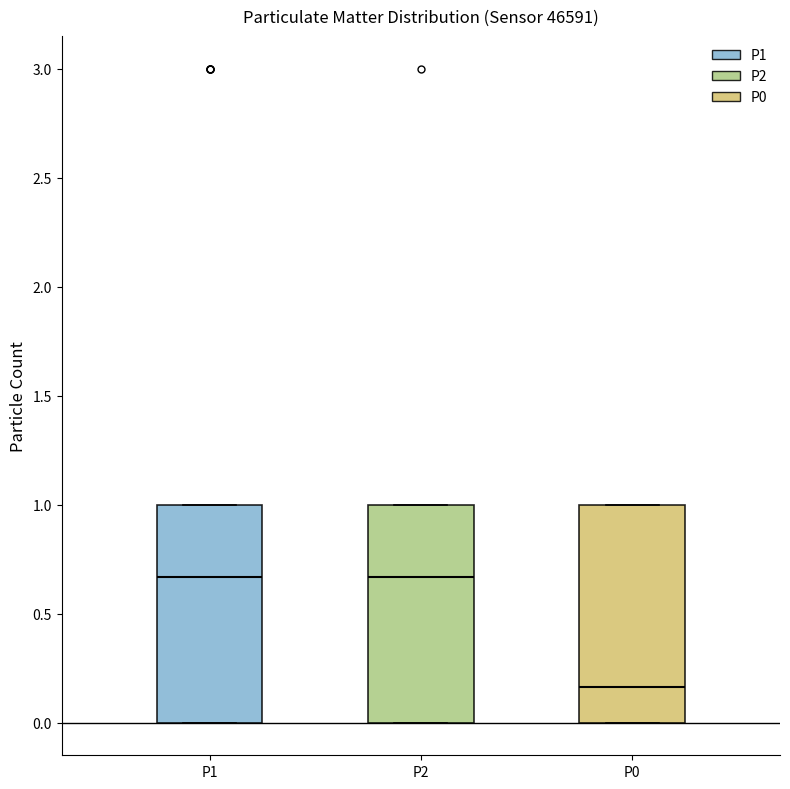

Reading left to right, transcribe this box plot: for each box, give where its median line is, the range the box spans, and where its two whiskers end, as read against the y-axis. The values are not printed on the chart, so give them approximately, as read against the axis.

P1: median 0.65, box 0.00 to 1.00, whiskers 0.00 to 1.00
P2: median 0.65, box 0.00 to 1.00, whiskers 0.00 to 1.00
P0: median 0.15, box 0.00 to 1.00, whiskers 0.00 to 1.00